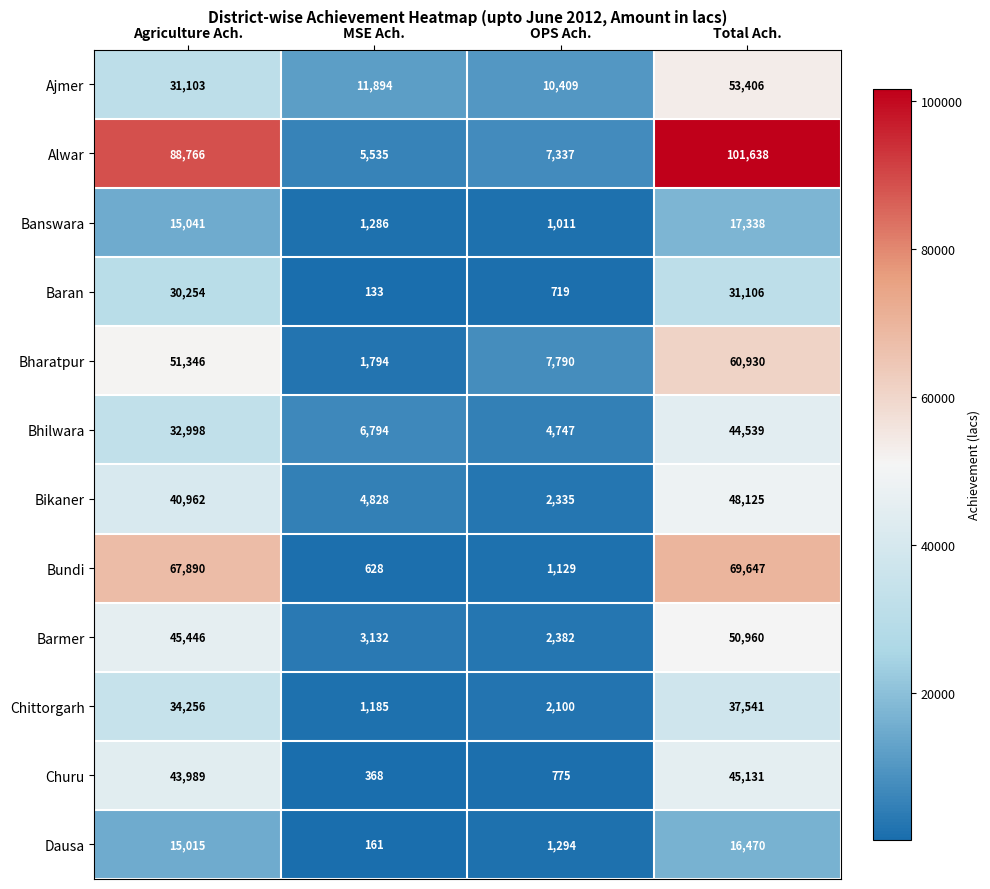

Which series has the largest range (max minus min)?

Alwar